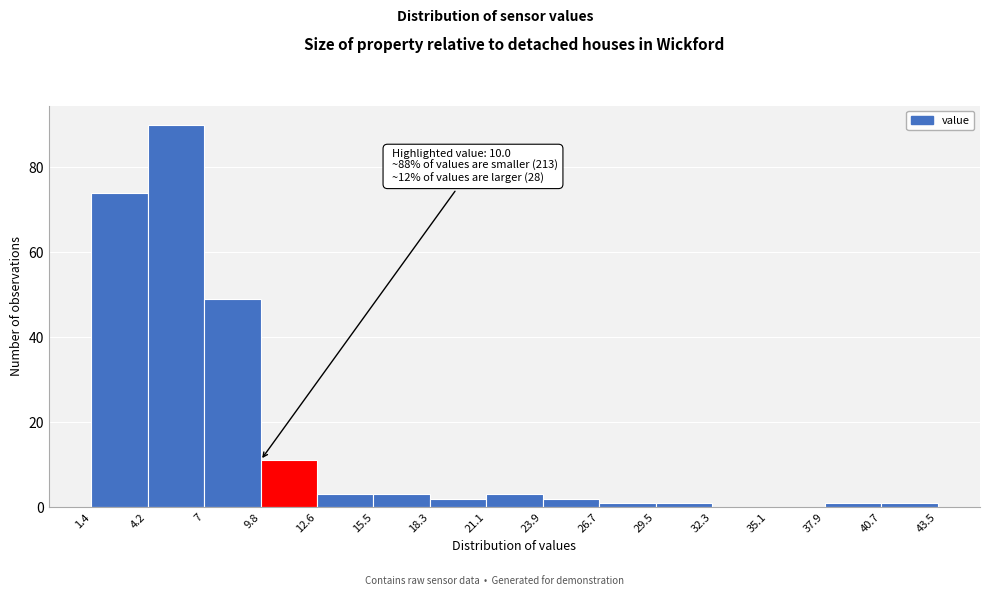

Over which range of the x-axis is the bar tallest?

4.2 to 7